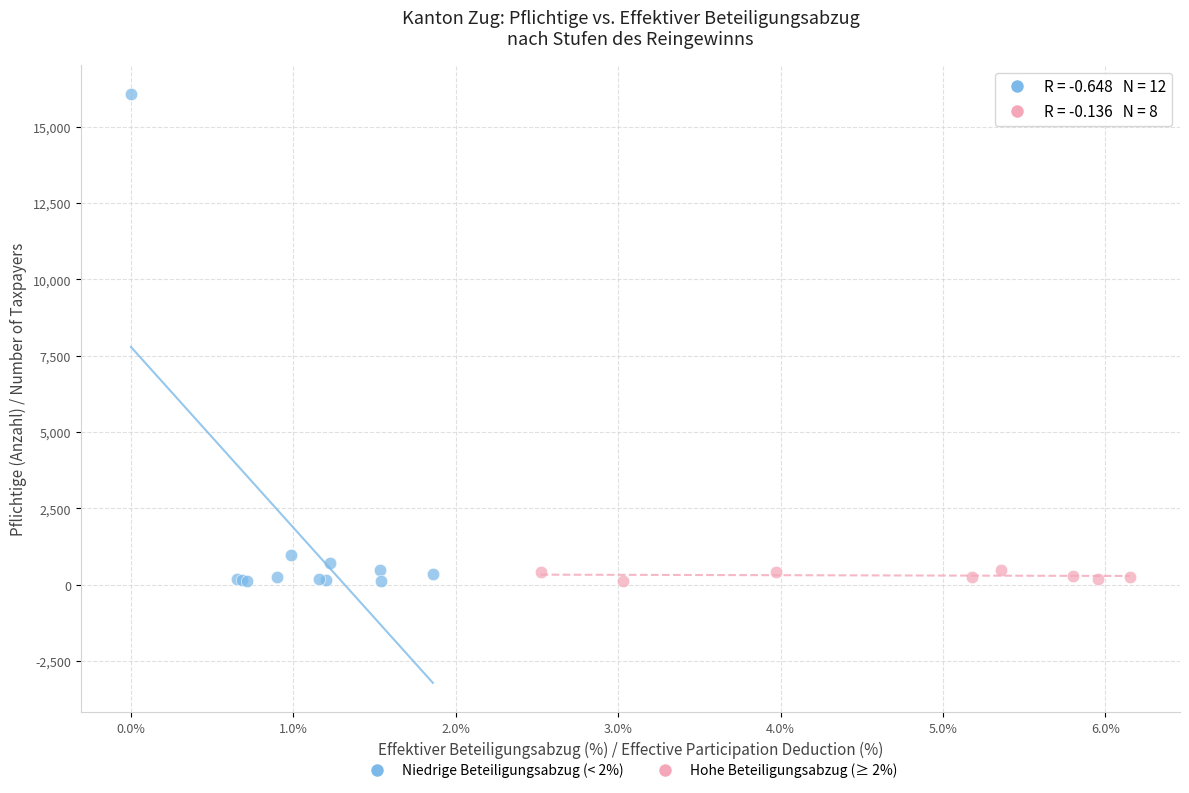

Which series has the largest Y range (max minus min)?

Niedrige Beteiligungsabzug (< 2%)